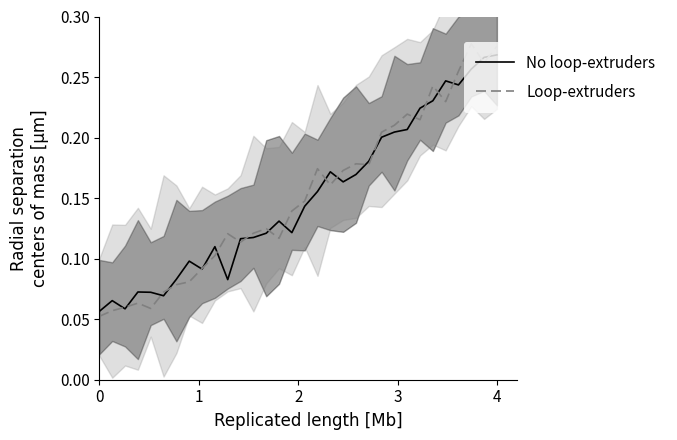

Is this an area chart (filled region under the line)?

No